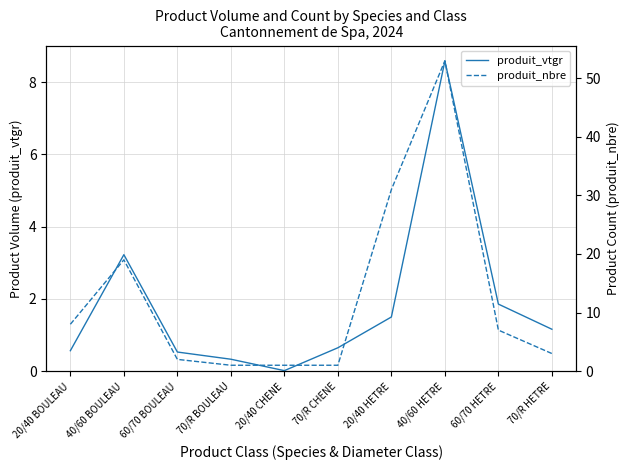

Reading left to right, extract all data points from this chart.

produit_vtgr: 20/40 BOULEAU=0.6	40/60 BOULEAU=3.2	60/70 BOULEAU=0.5	70/R BOULEAU=0.3	20/40 CHENE=0.0	70/R CHENE=0.6	20/40 HETRE=1.5	40/60 HETRE=8.6	60/70 HETRE=1.9	70/R HETRE=1.2
produit_nbre: 20/40 BOULEAU=8.0	40/60 BOULEAU=19.0	60/70 BOULEAU=2.0	70/R BOULEAU=1.0	20/40 CHENE=1.0	70/R CHENE=1.0	20/40 HETRE=31.0	40/60 HETRE=53.0	60/70 HETRE=7.0	70/R HETRE=3.0